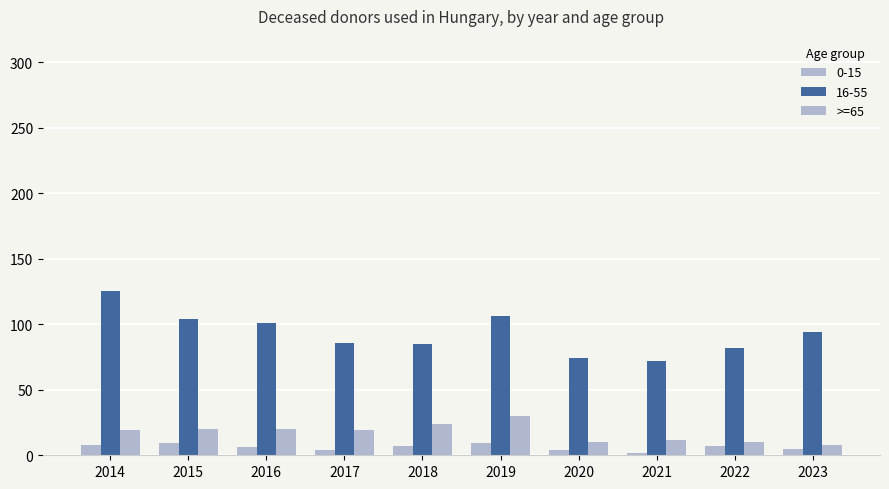

How many data points in >=65 are less than 19?

4